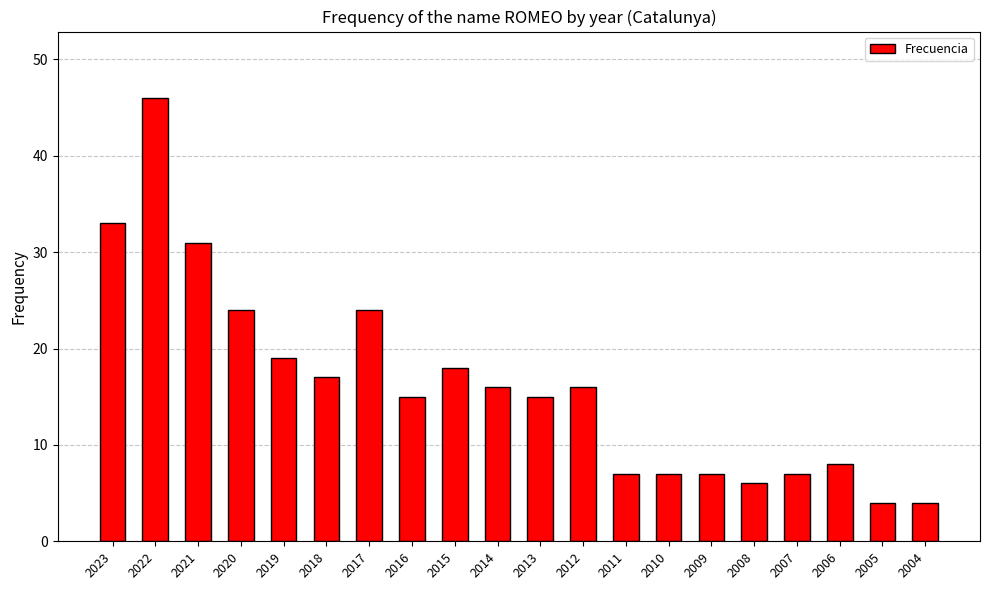

What is the sum of the values at 2009 and 2008?

13